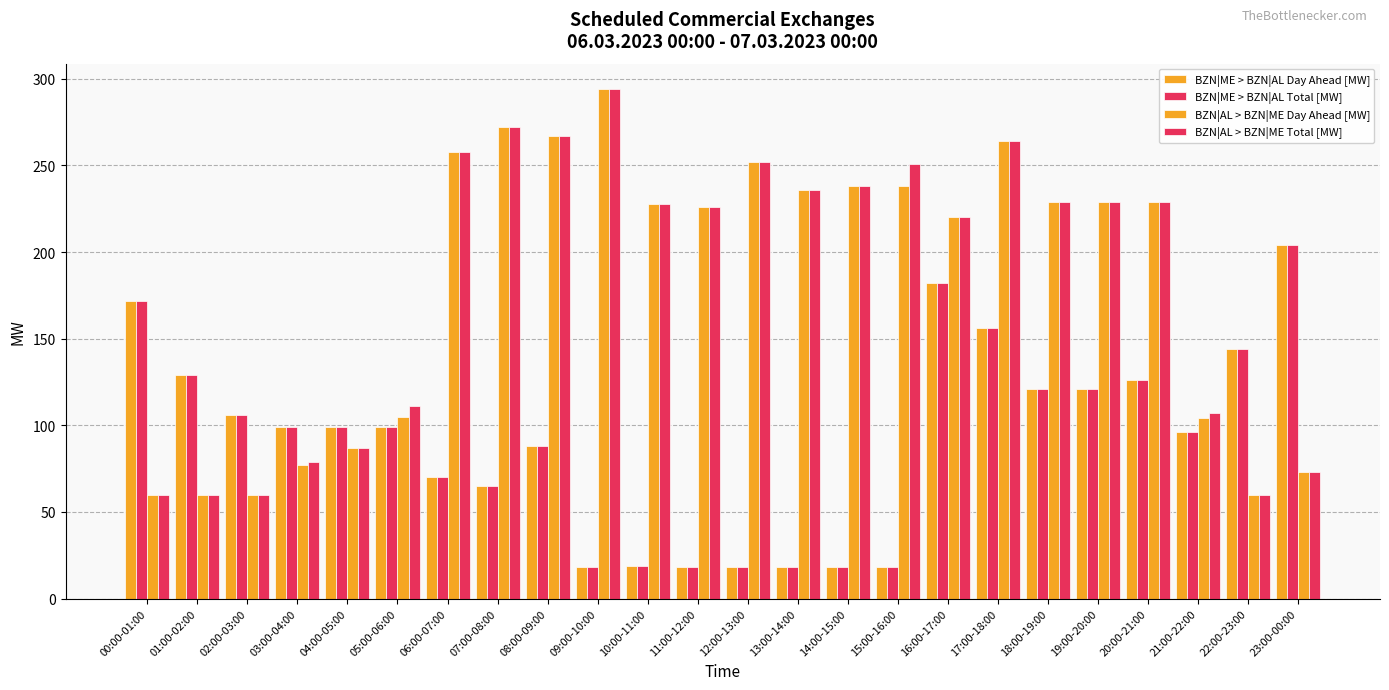

Which series has the largest total across all categories?

BZN|AL > BZN|ME Total [MW]